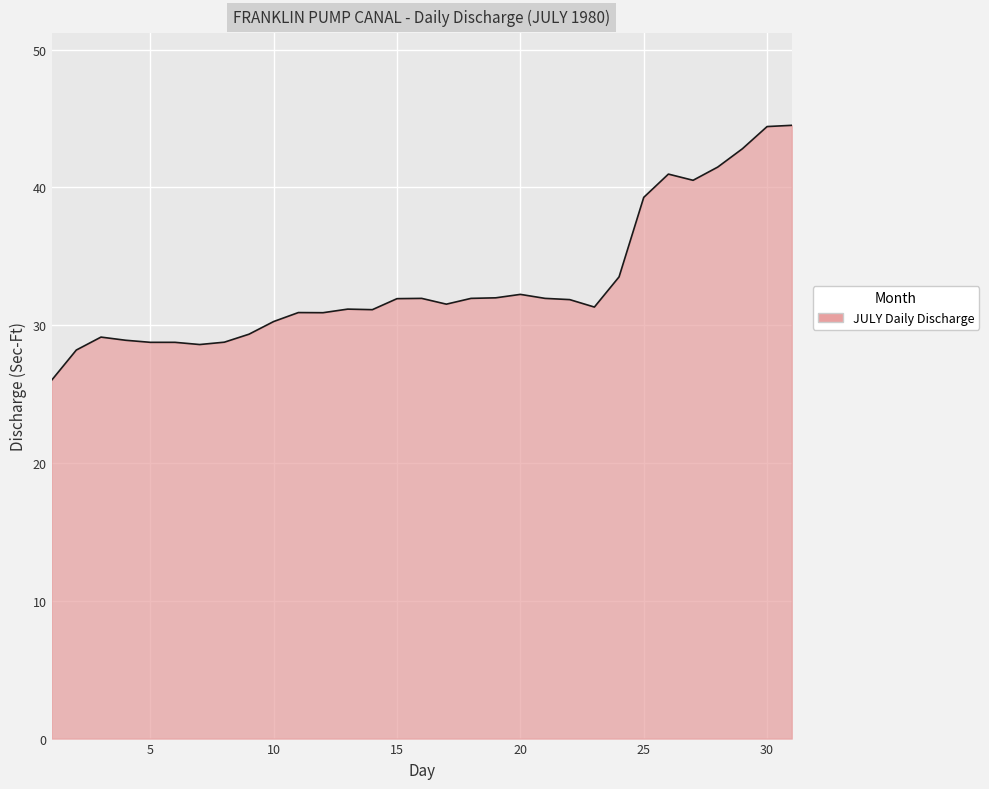

What is the difference between the maximum and minimum values?

18.5